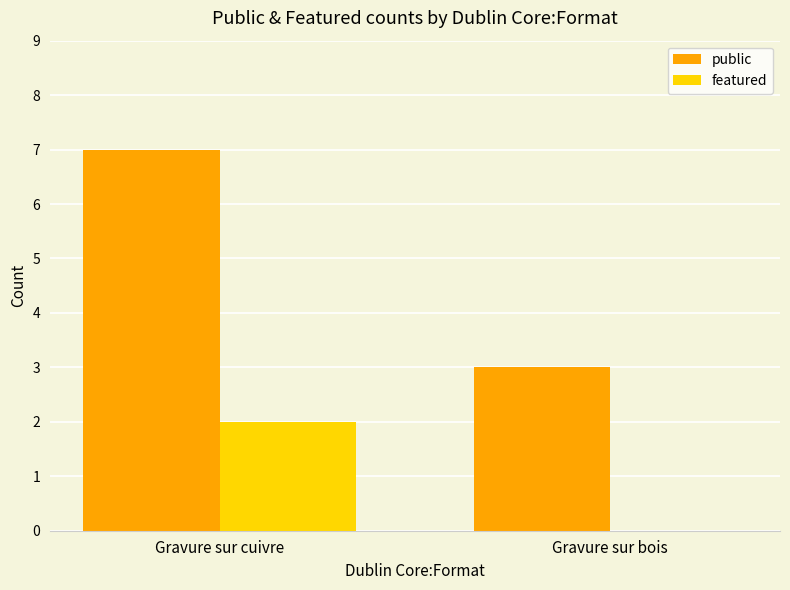

What are all the series names shown in the legend?

public, featured